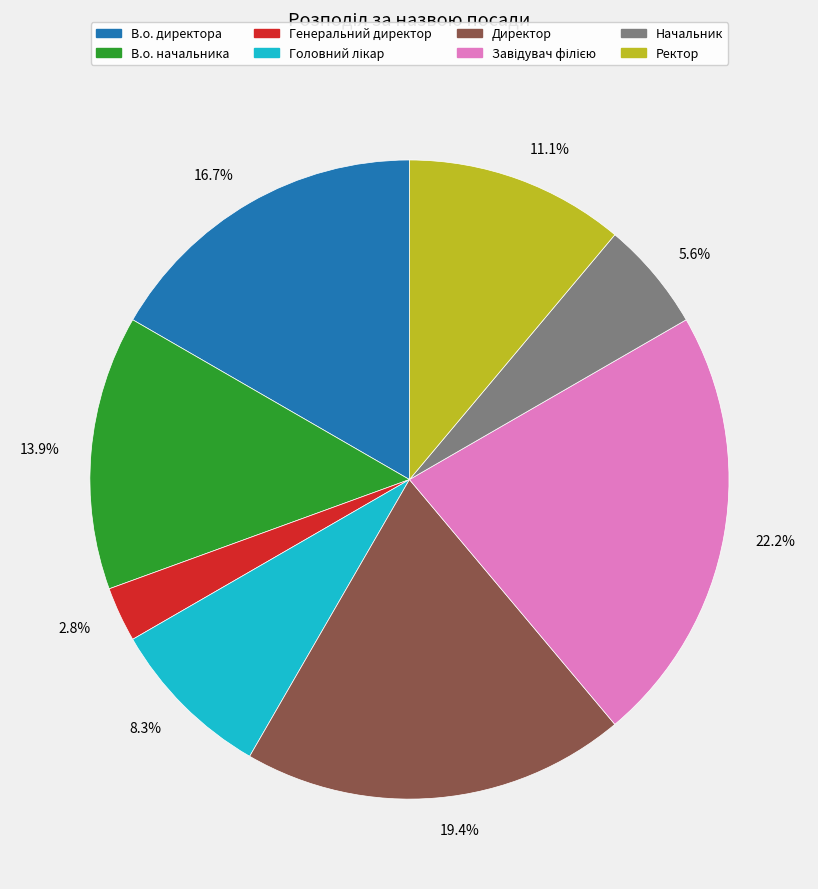

Which category has the smallest portion of the pie?

Генеральний директор